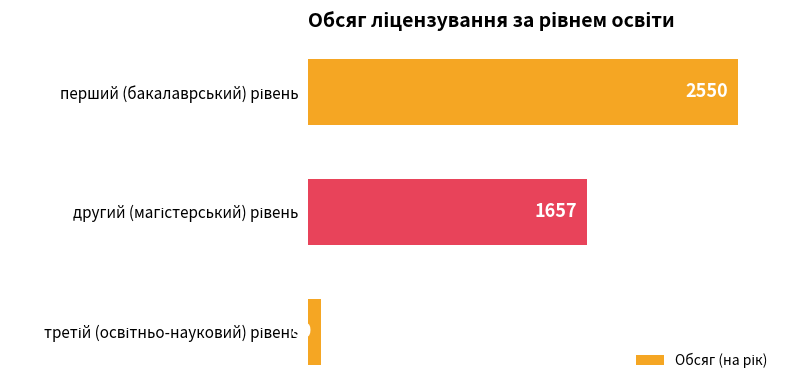

What is the greatest value displayed?

2550